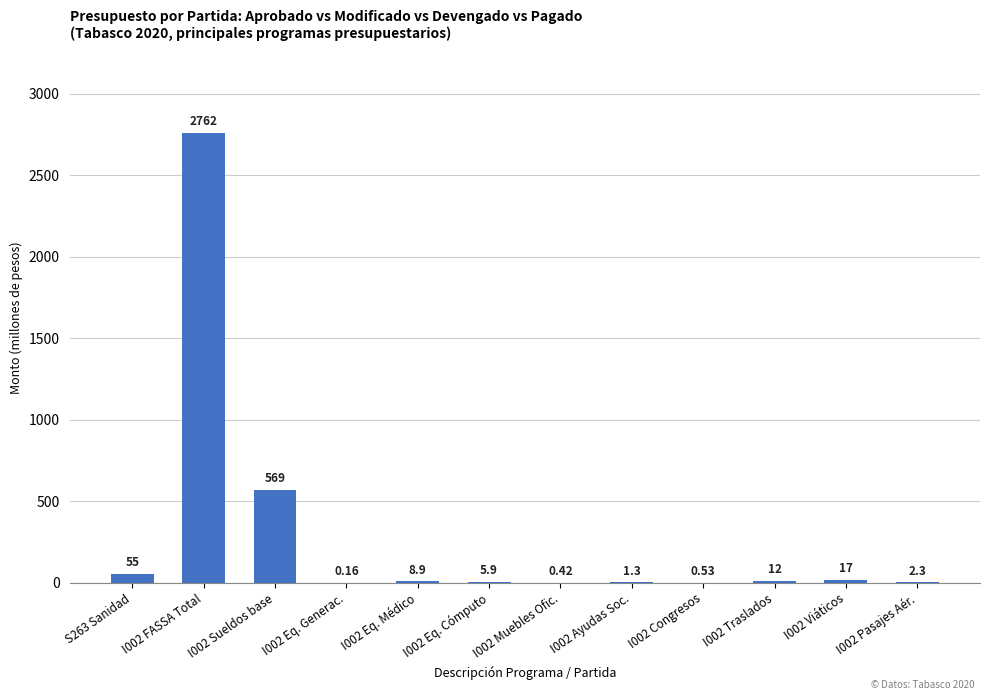

Which has a higher value, I002 Pasajes Aér. or I002 Eq. Cómputo?

I002 Eq. Cómputo